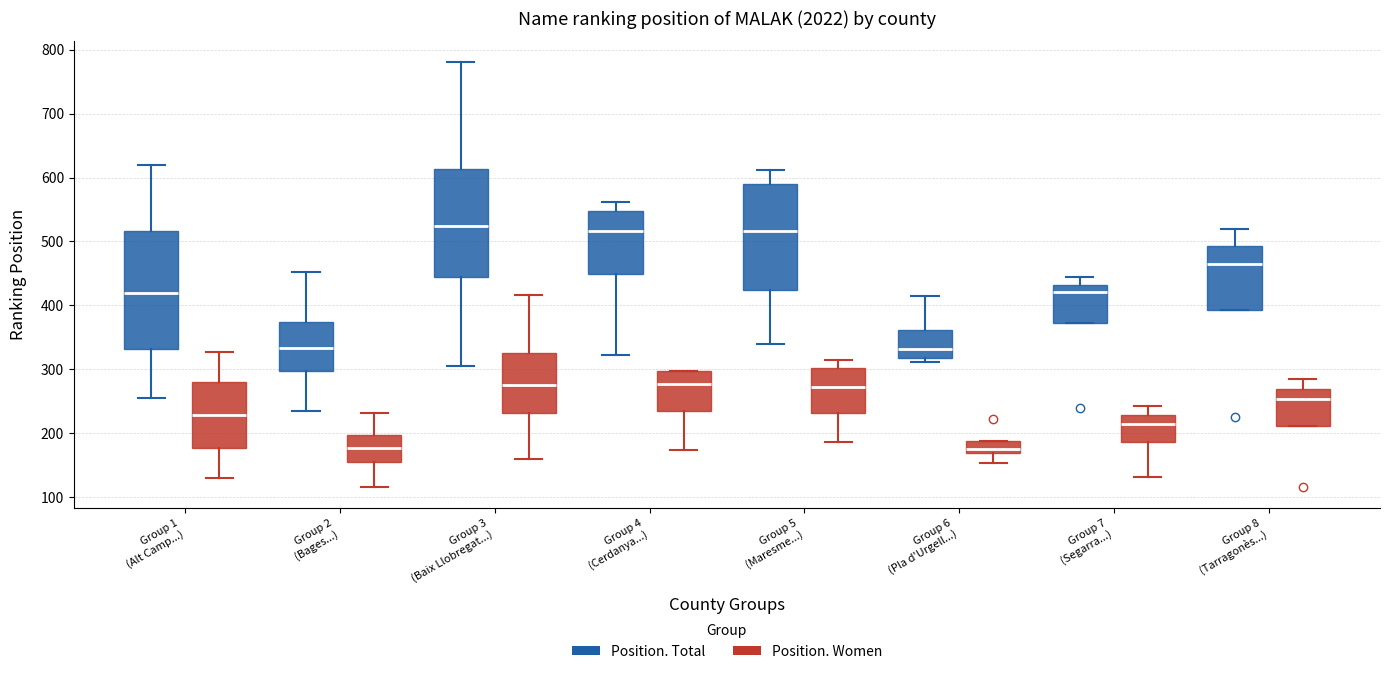

Which box is the tallest, from its lower edge to its upper edge?

Group 1 (Alt Camp...) (Position. Total)